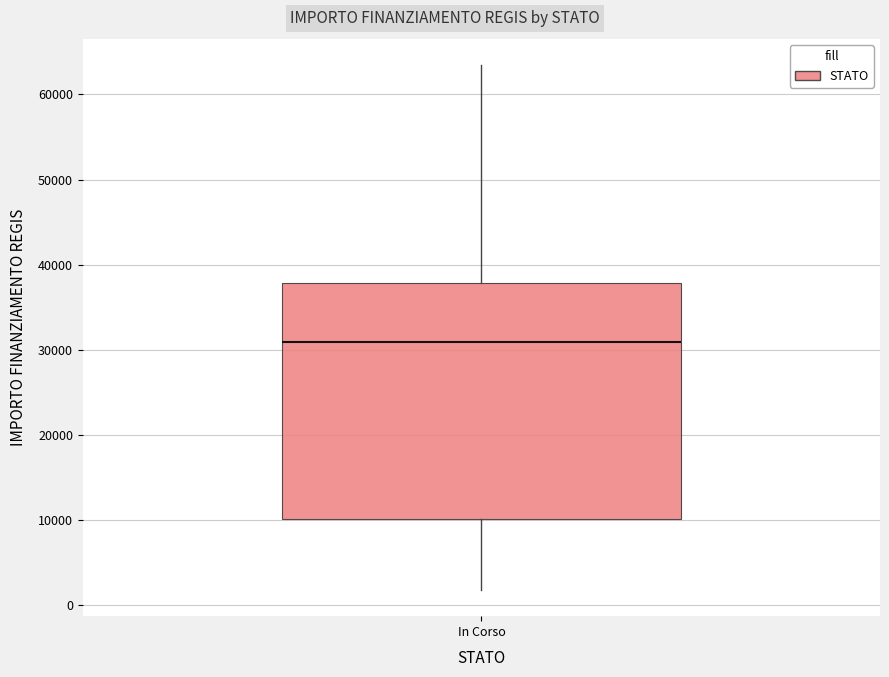

Where is the upper edge of the box for In Corso on the y-axis? The values are not printed on the chart, so give them approximately, as read against the axis.

38000